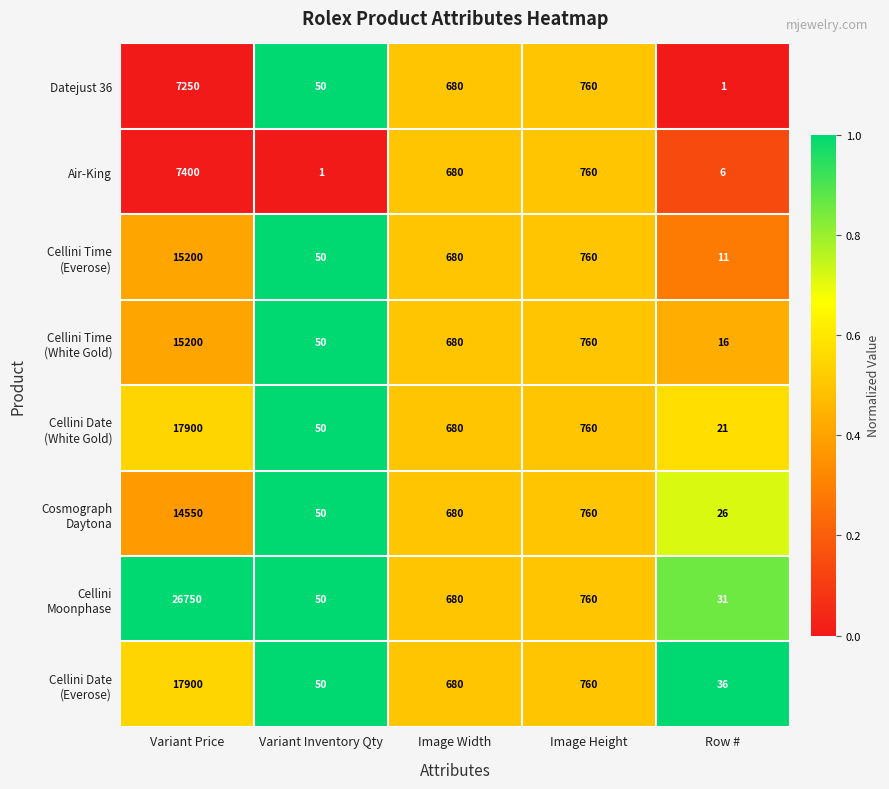

Which label corresponds to the largest value in the chart?

Variant Price